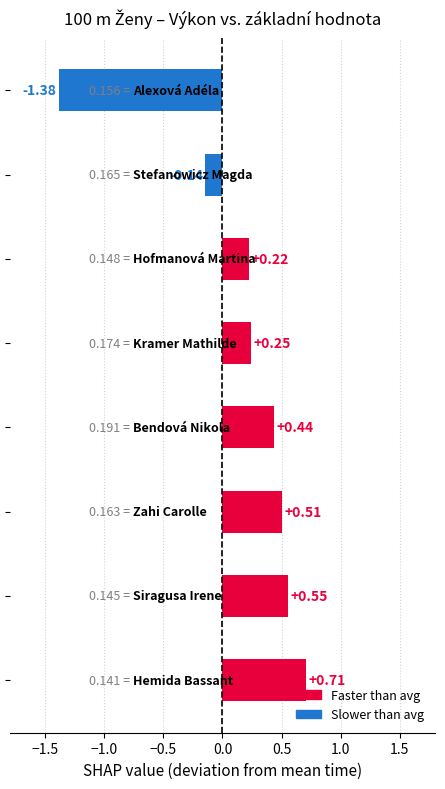

What is the difference between the maximum and minimum values?

2.1